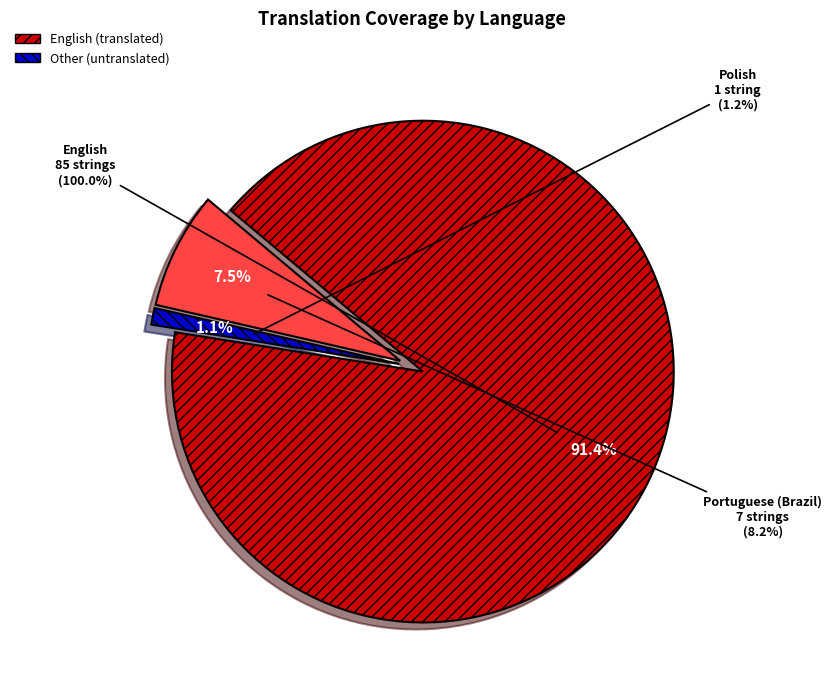

What is the majority slice?

English